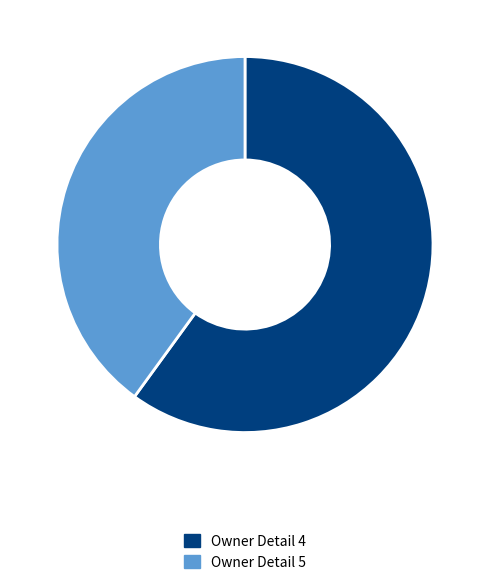

How many slices are in this pie chart?

2